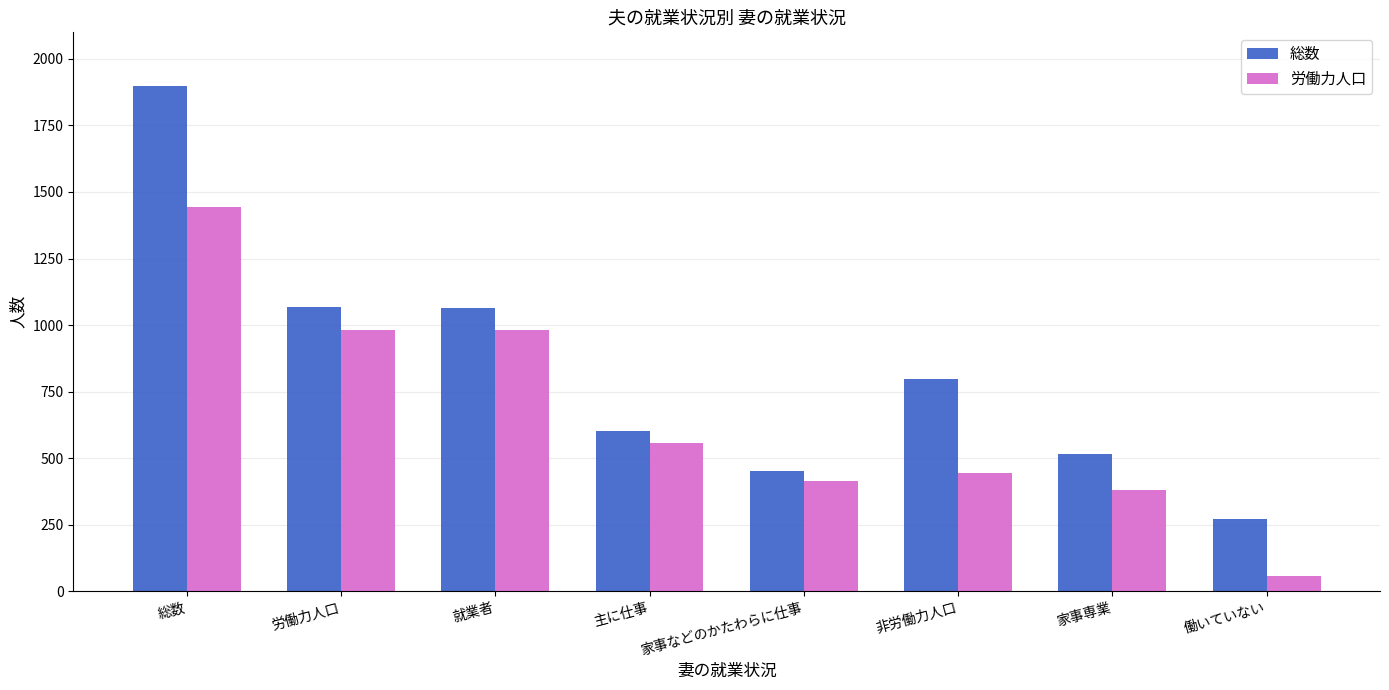

What is the smallest value displayed?

57